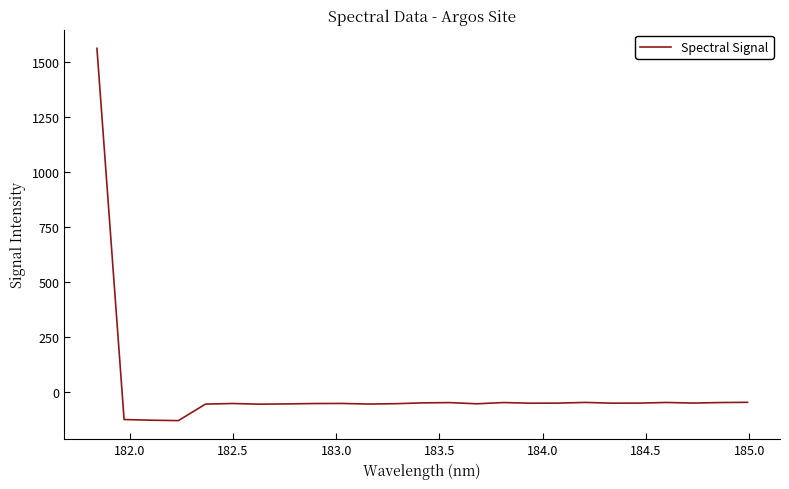

What is the difference between the maximum and minimum values?

1694.0